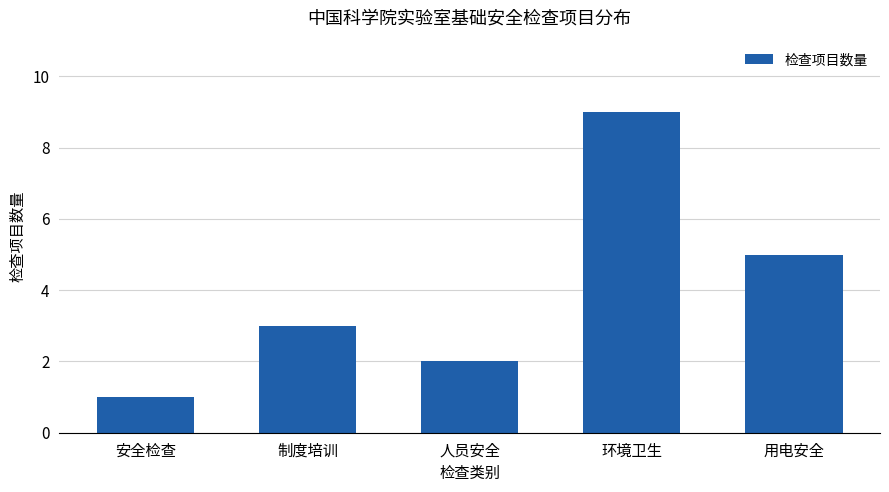

What is the sum of the values at 安全检查 and 用电安全?

6